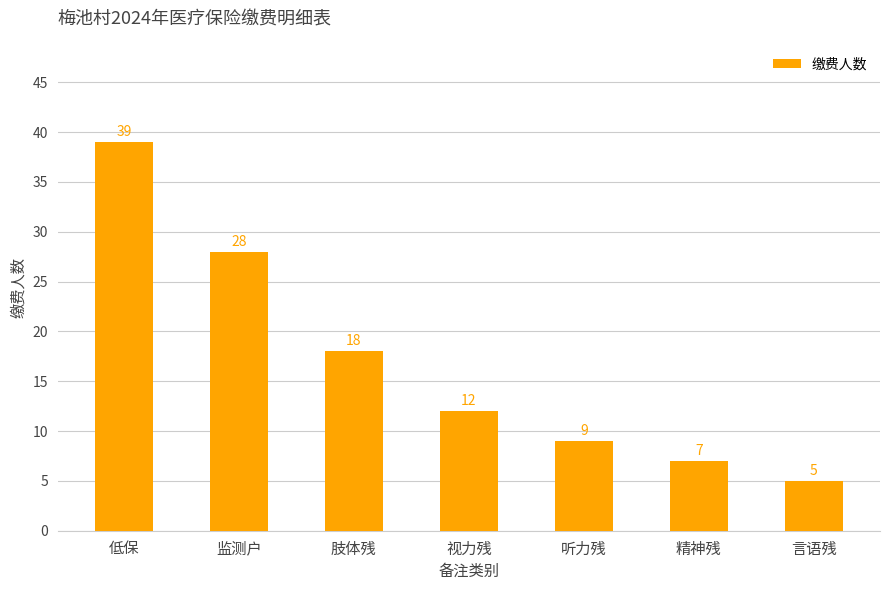

Rank the categories by value from highest to lowest.

低保, 监测户, 肢体残, 视力残, 听力残, 精神残, 言语残